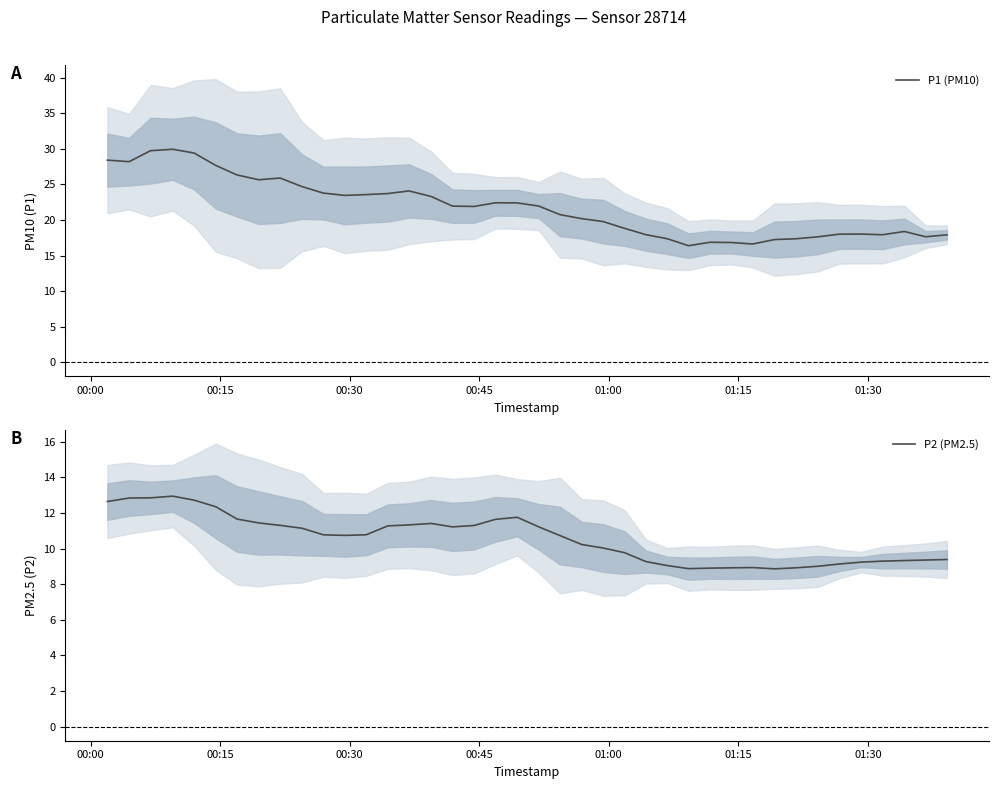

What is the highest value of the P2 (PM2.5) series?

12.9